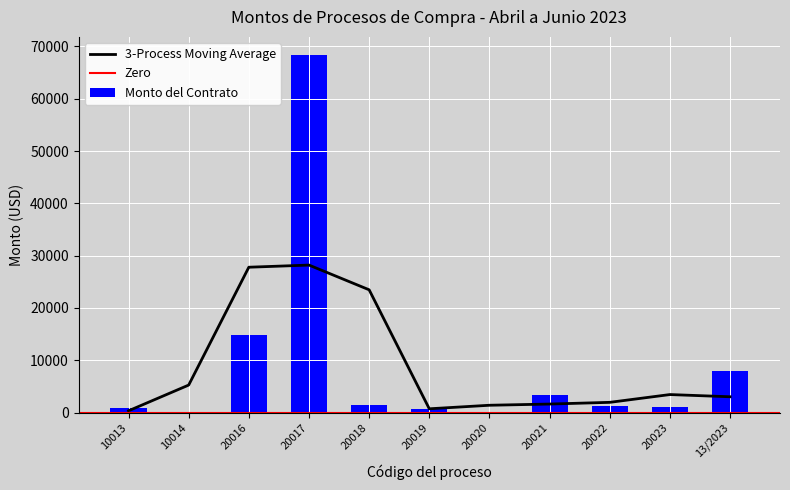

What is the difference between the values at 20021 and 20023?

2322.3